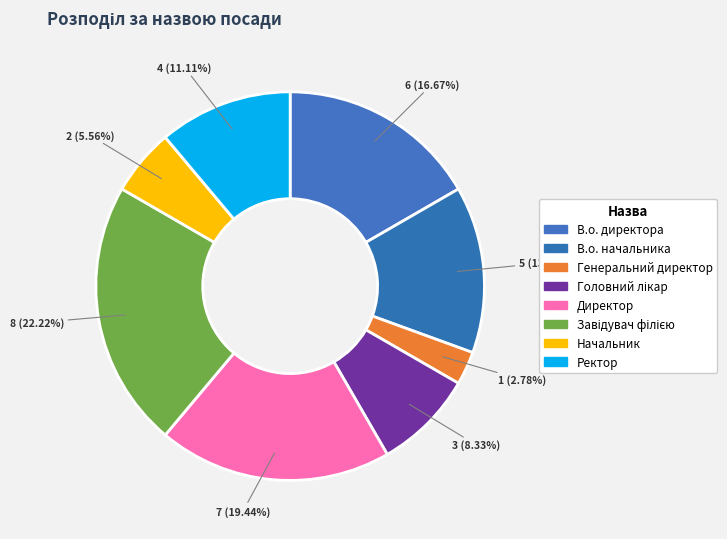

Does В.о. начальника represent more than half of the total?

No